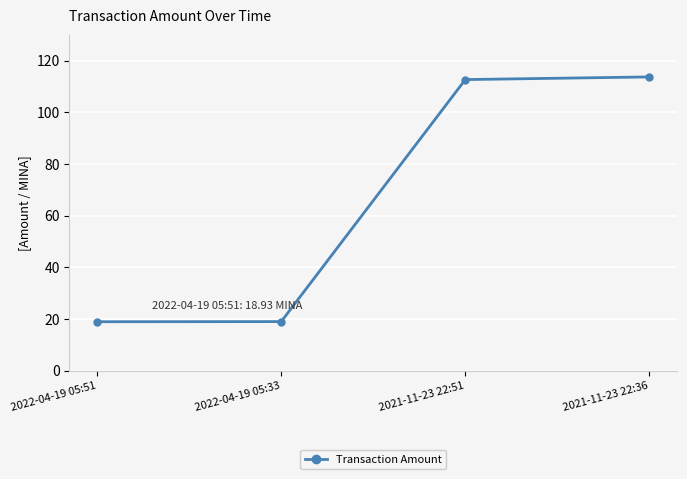

True or false: the data shows 28.3 at 2022-04-19 05:33.

False